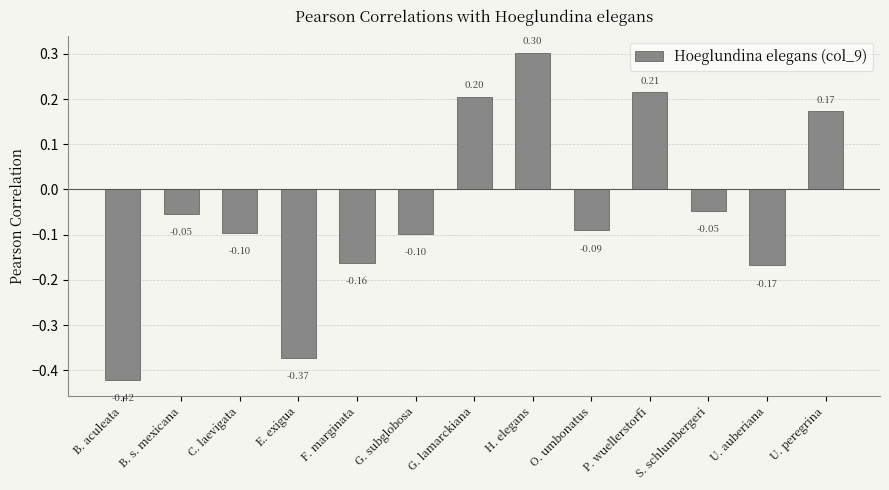

The chart shows a value of 0.2 at G. lamarckiana. True or false?

True